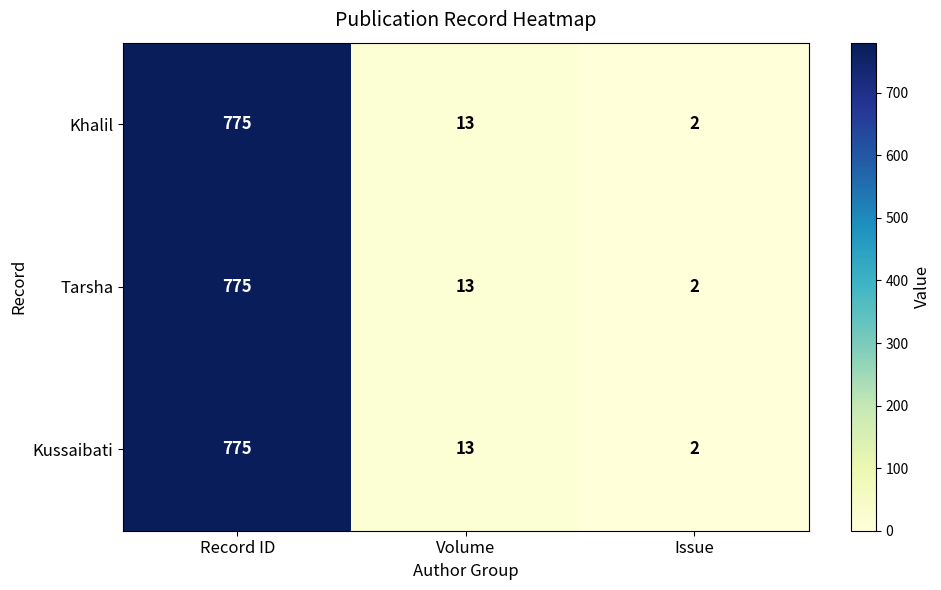

Is it true that Khalil equals 7 at Volume?

False